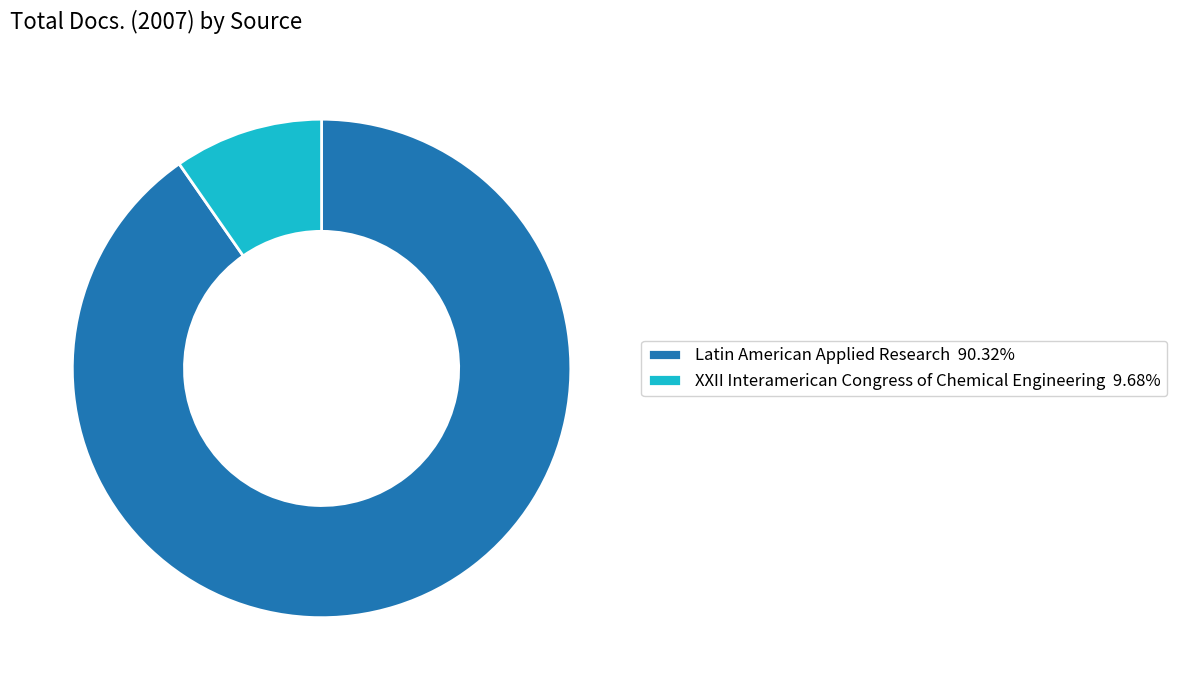

Does Latin American Applied Research 90.32% represent more than half of the total?

Yes